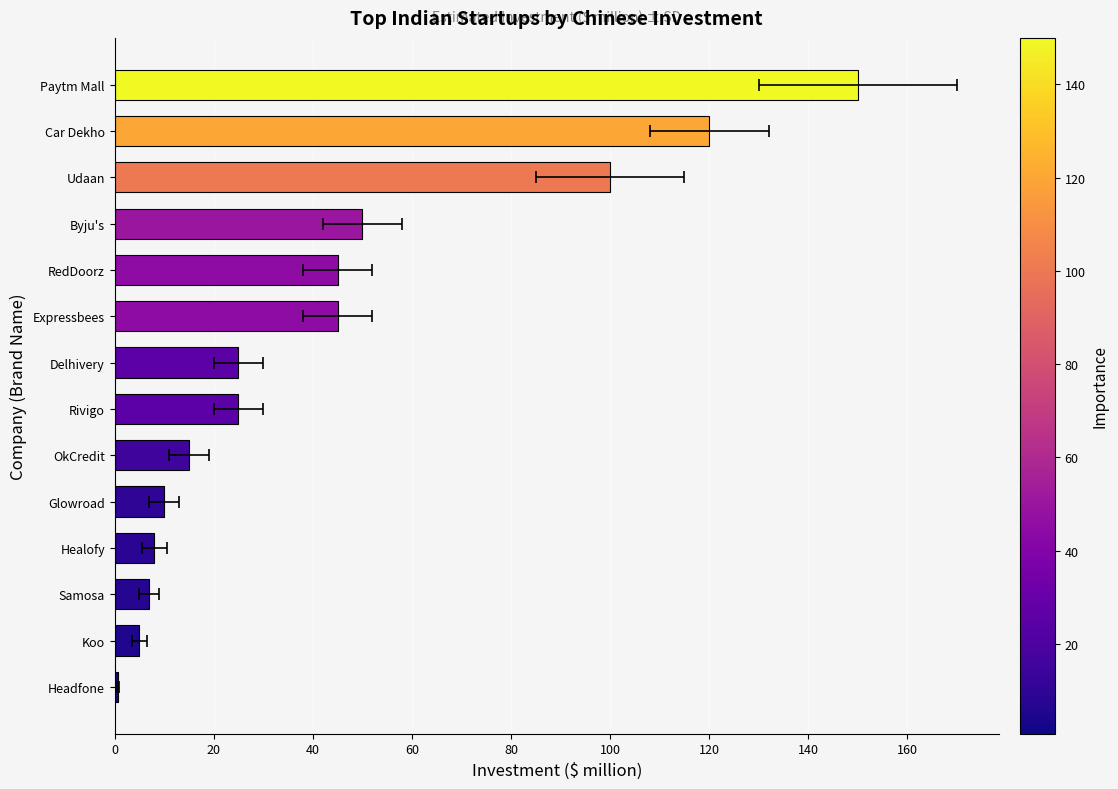

Count the number of categories in the chart.

14